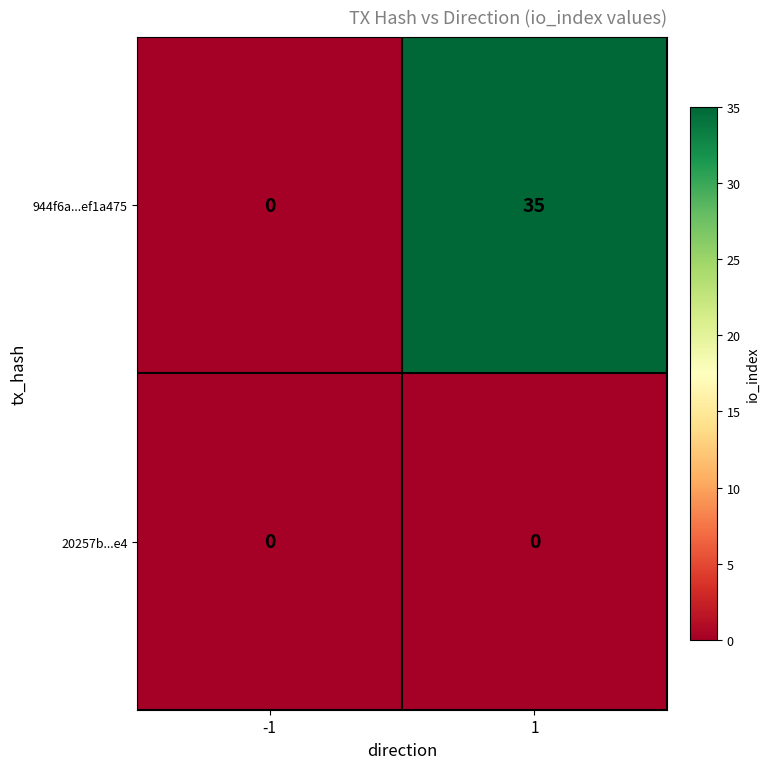

Which series has the largest total across all categories?

944f6a...ef1a475